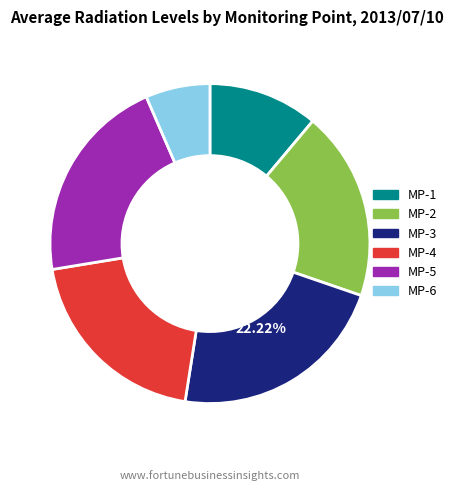

Between MP-2 and MP-4, which is larger?

MP-4